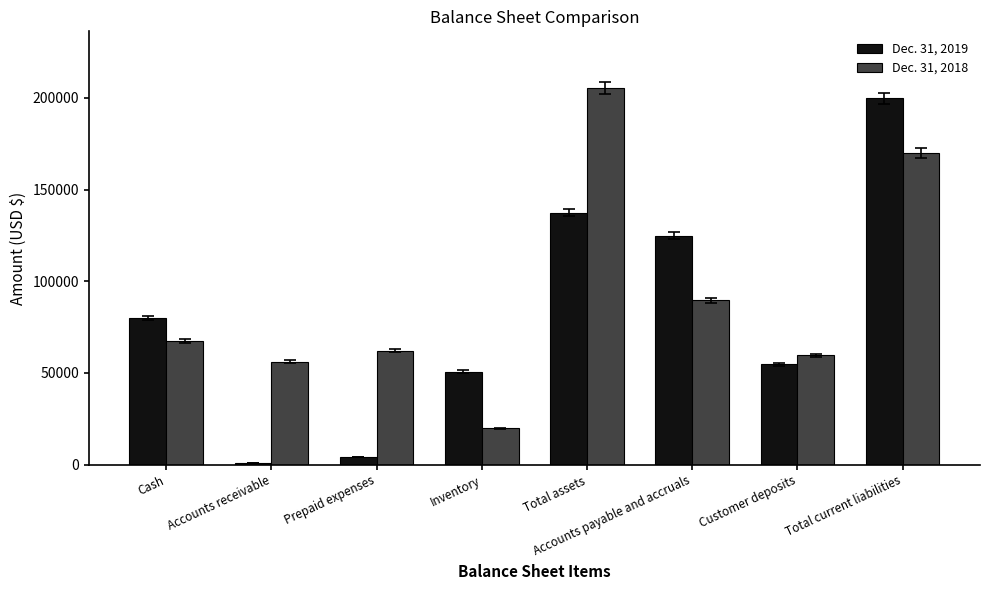

What value does the Dec. 31, 2019 series have at Prepaid expenses?

4145